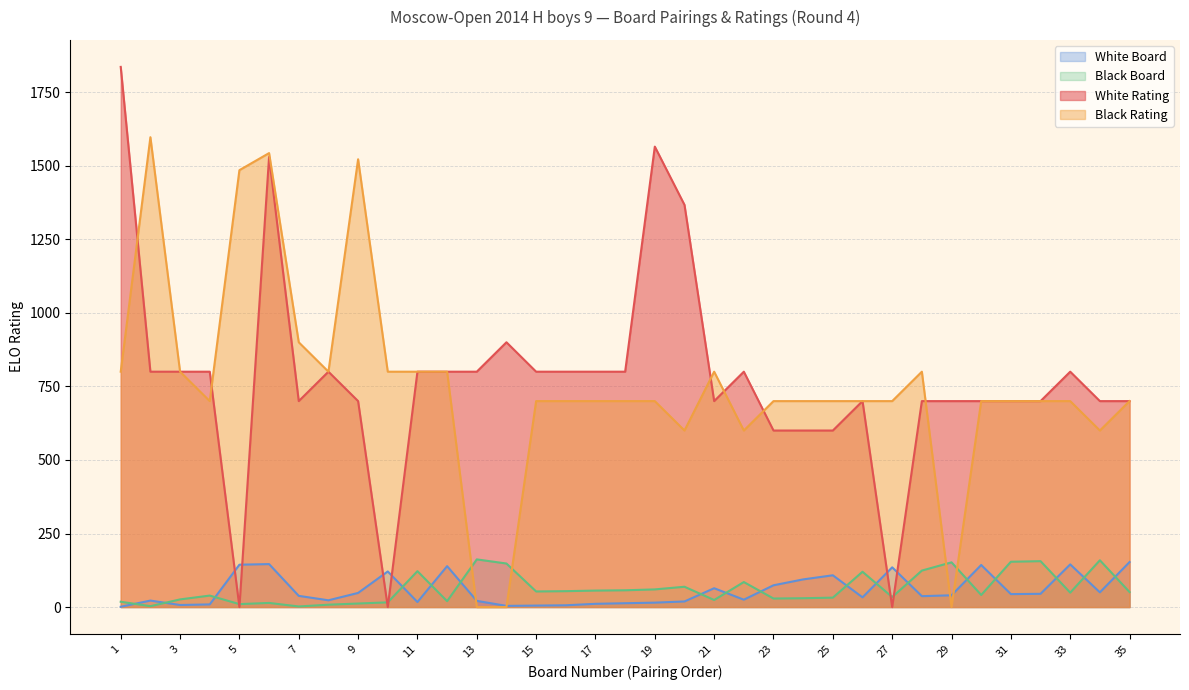

At which category does the chart reach its peak across all series?

1